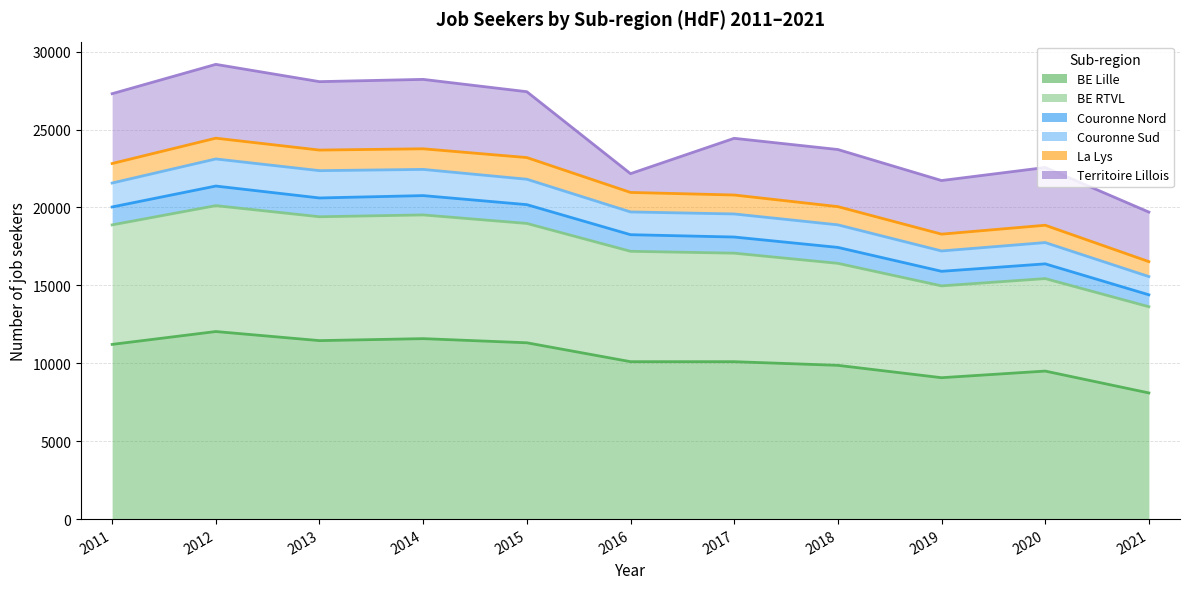

True or false: Couronne Nord and BE Lille intersect in this chart.

False